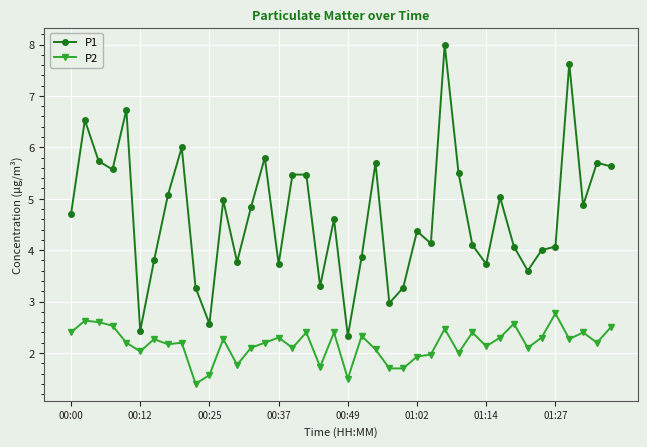

True or false: P1 and P2 cross at least once.

False